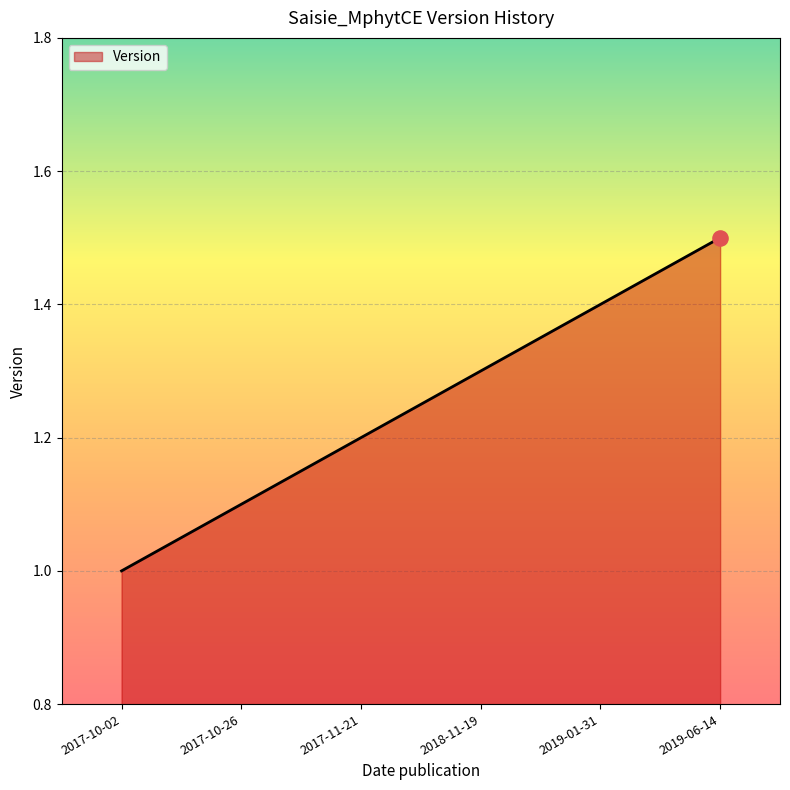

Approximately how many times larger is the value at 2017-11-21 compared to 2017-10-26?

1.1